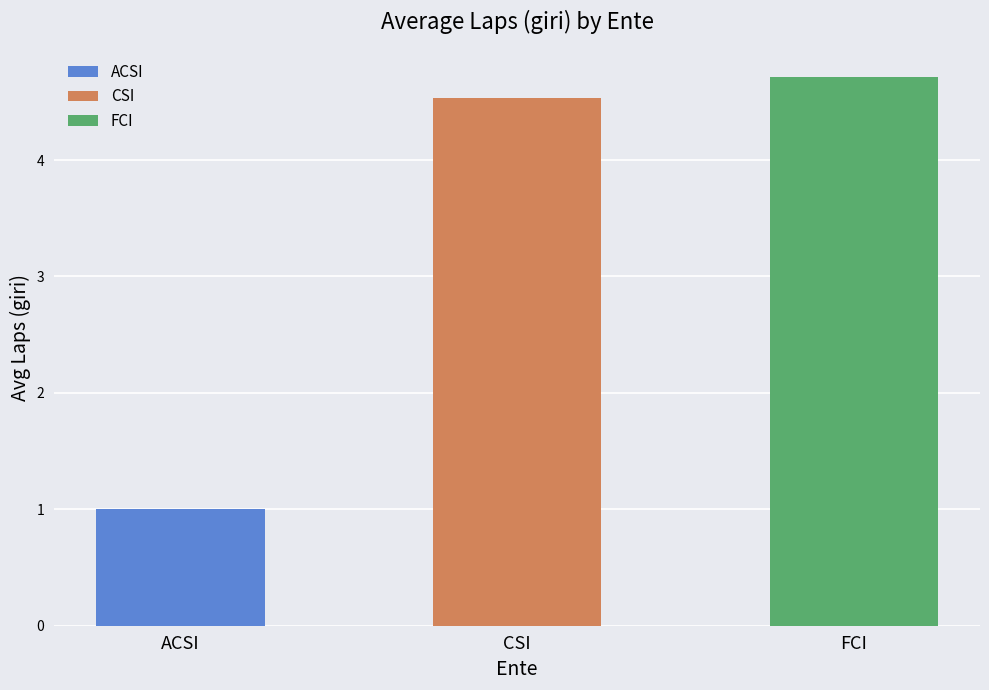

What is the smallest value displayed?

1.0